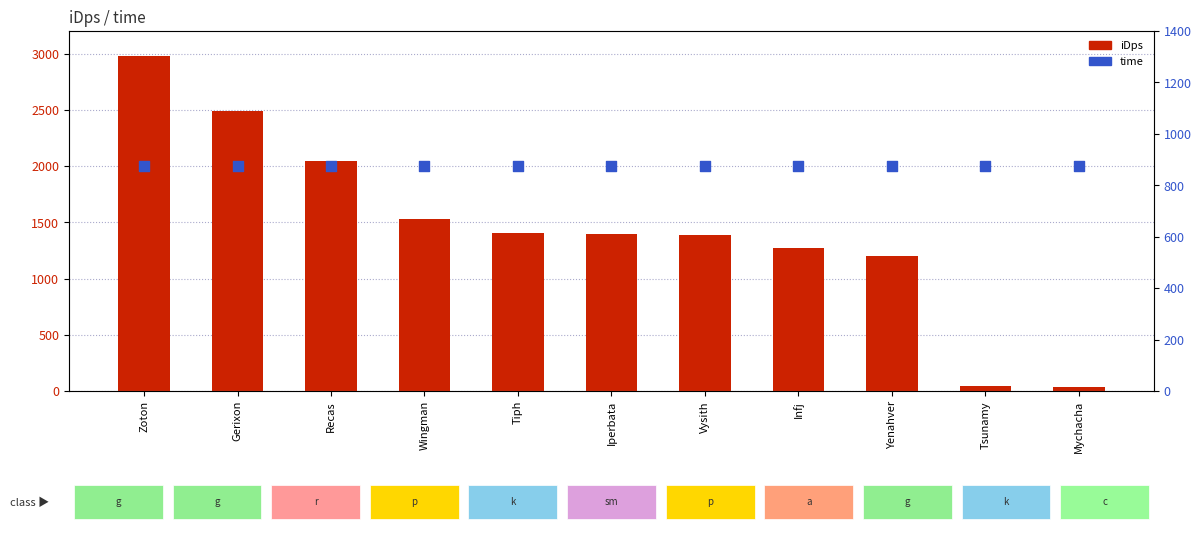

Which series has the largest Y range (max minus min)?

iDps